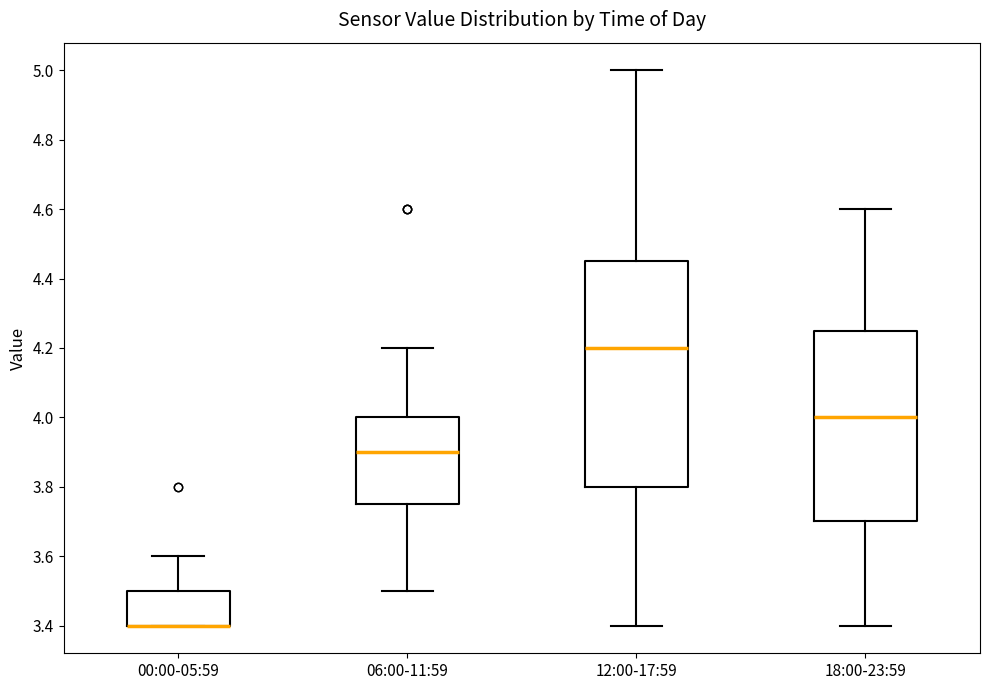

Where does the median line of the box for 12:00-17:59 sit on the y-axis? The values are not printed on the chart, so give them approximately, as read against the axis.

4.20